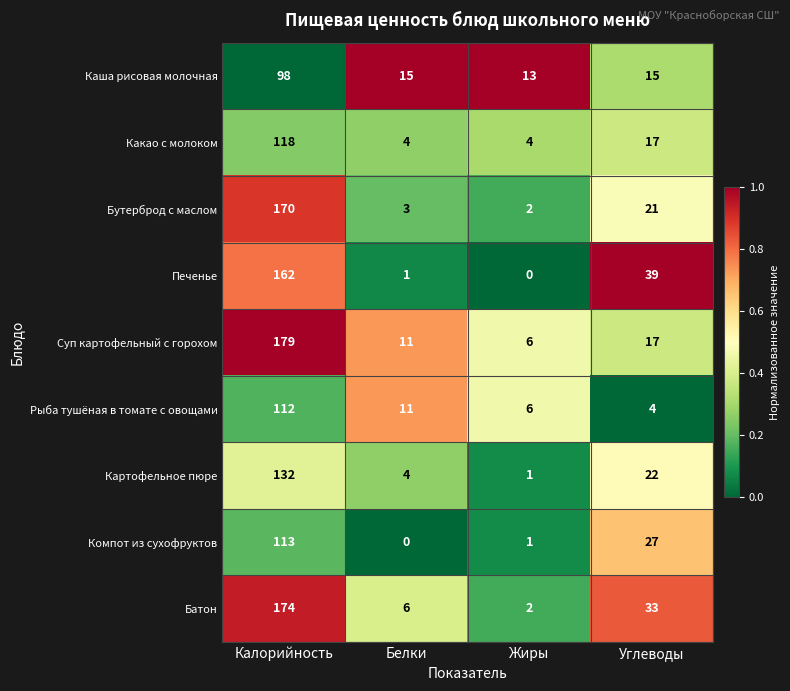

At which label is Рыба тушёная в томате с овощами closest to 58?

Белки